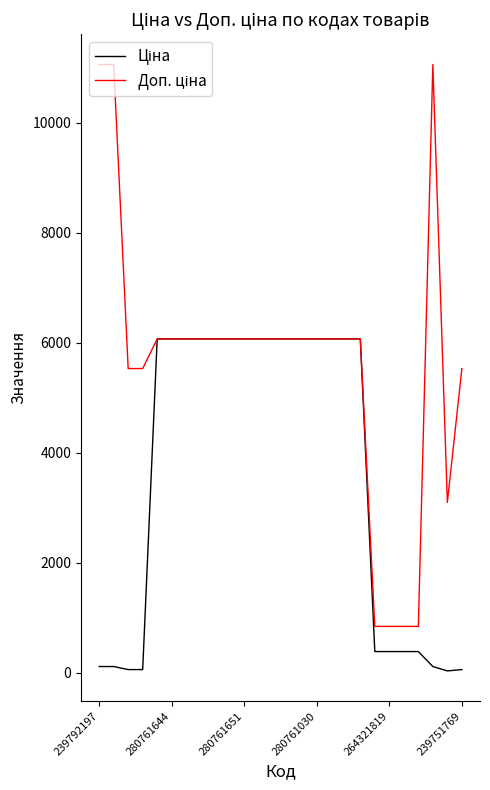

Rank the series by their average value, from highest to lowest.

Доп. ціна, Ціна